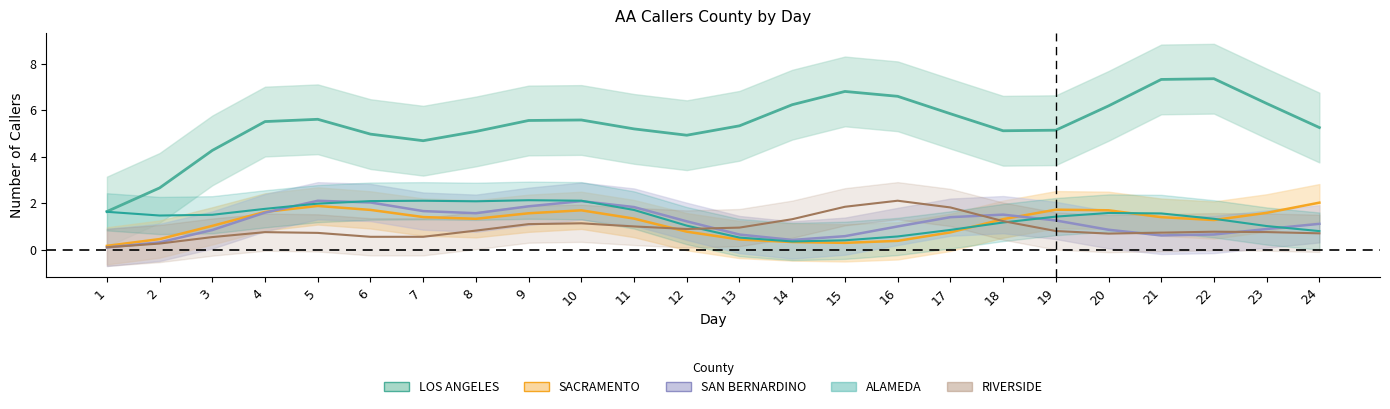

In SACRAMENTO, how many points are lower than both neighbors (excluding endpoints)?

2